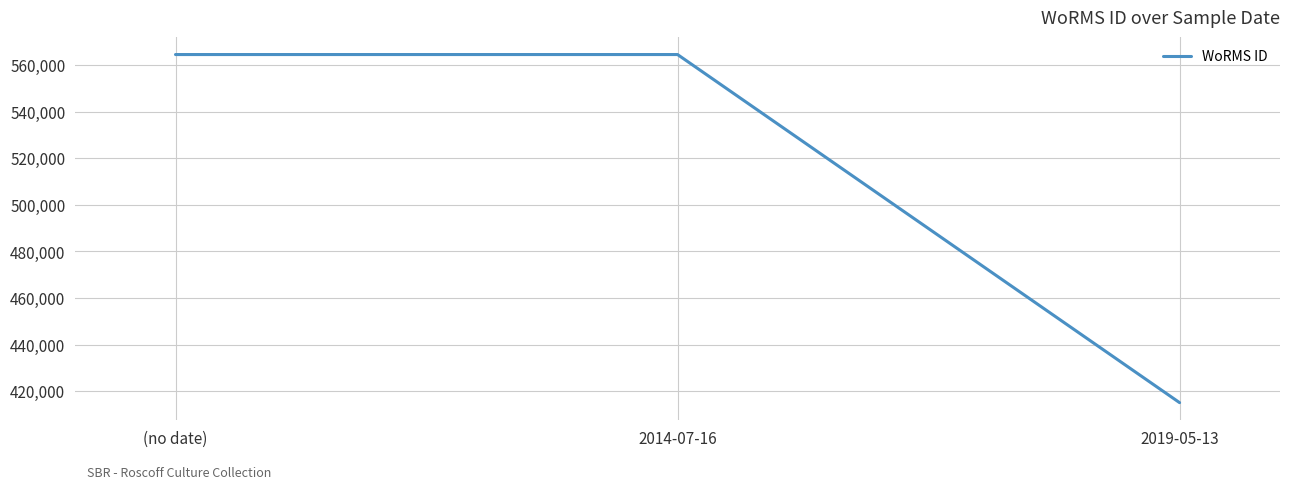

What is the difference between the values at 2014-07-16 and 2019-05-13?

149388